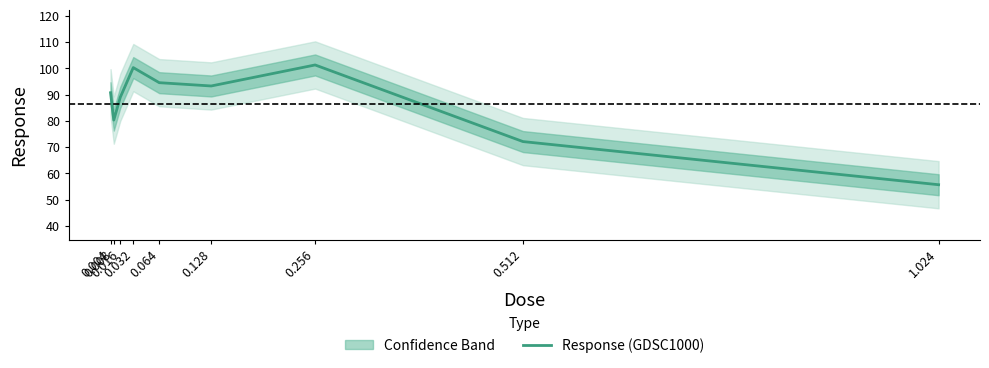

What is the difference between the second highest and second lowest values?

28.2